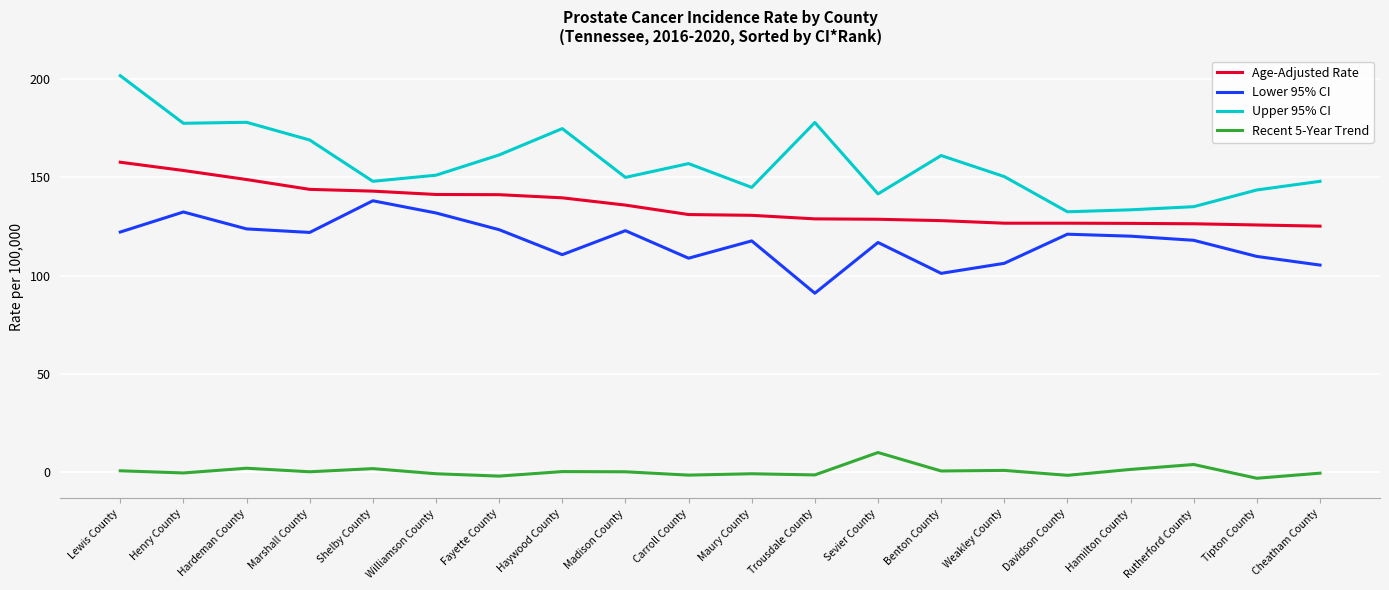

Which category has the highest value in the Upper 95% CI series?

Lewis County